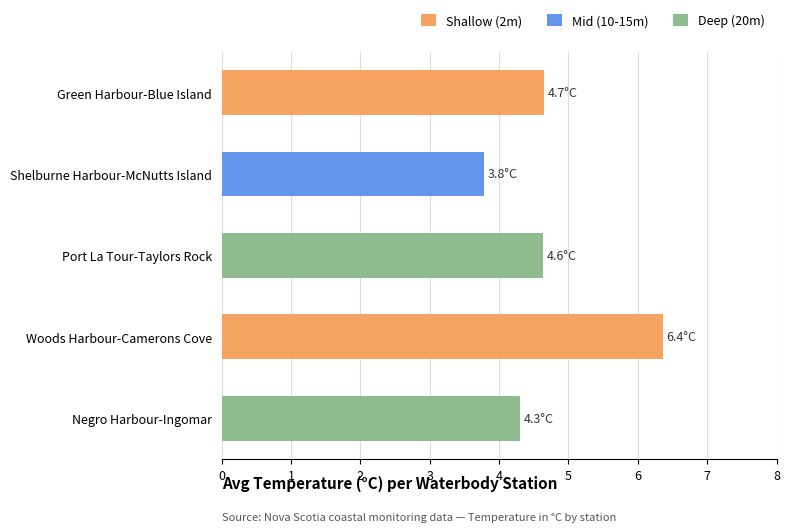

Which category has the highest value across all series?

Woods Harbour-Camerons Cove